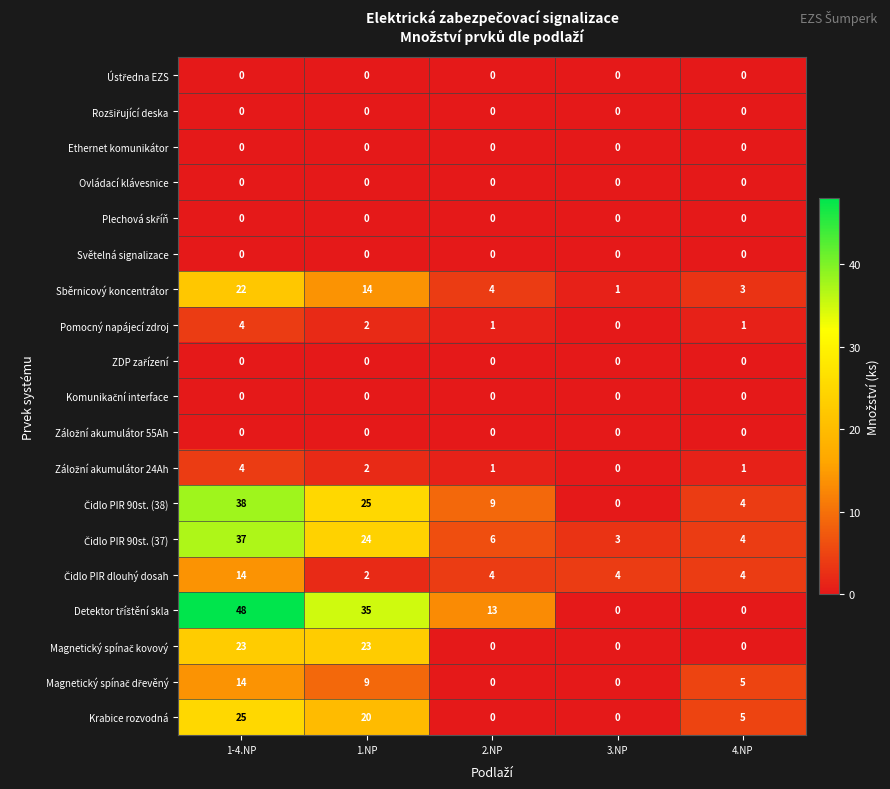

What is the spread (max minus min) of values at 1.NP?

35